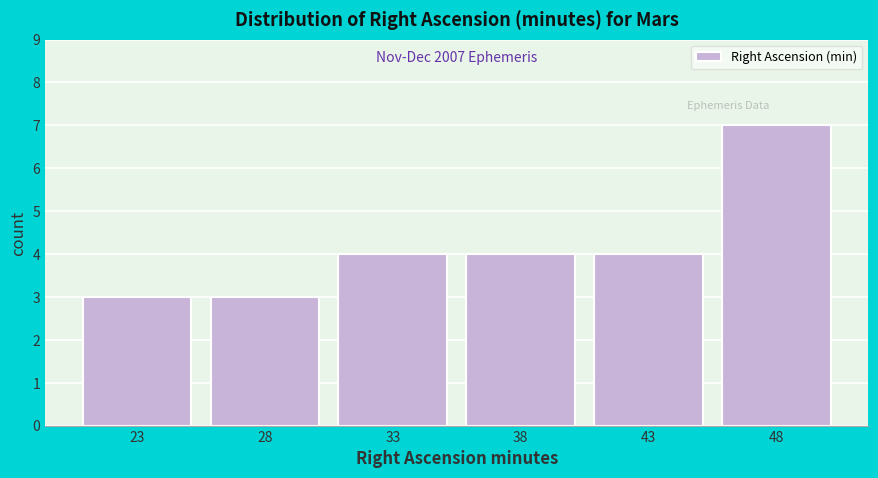

Reading left to right, transcribe all the data shown in this chart.

3	3	4	4	4	7